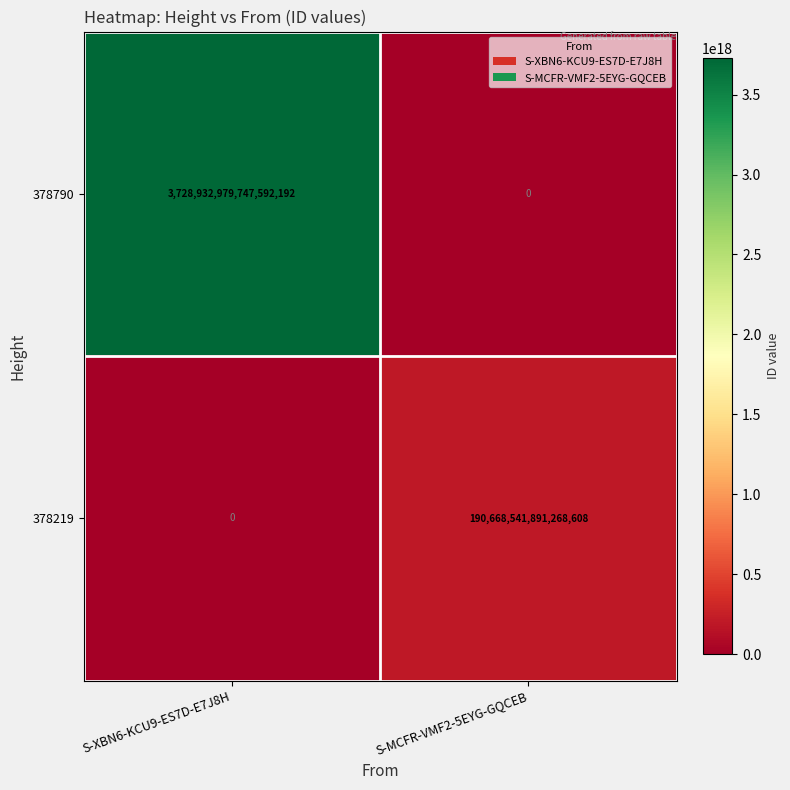

At which category does the chart reach its peak across all series?

S-XBN6-KCU9-ES7D-E7J8H